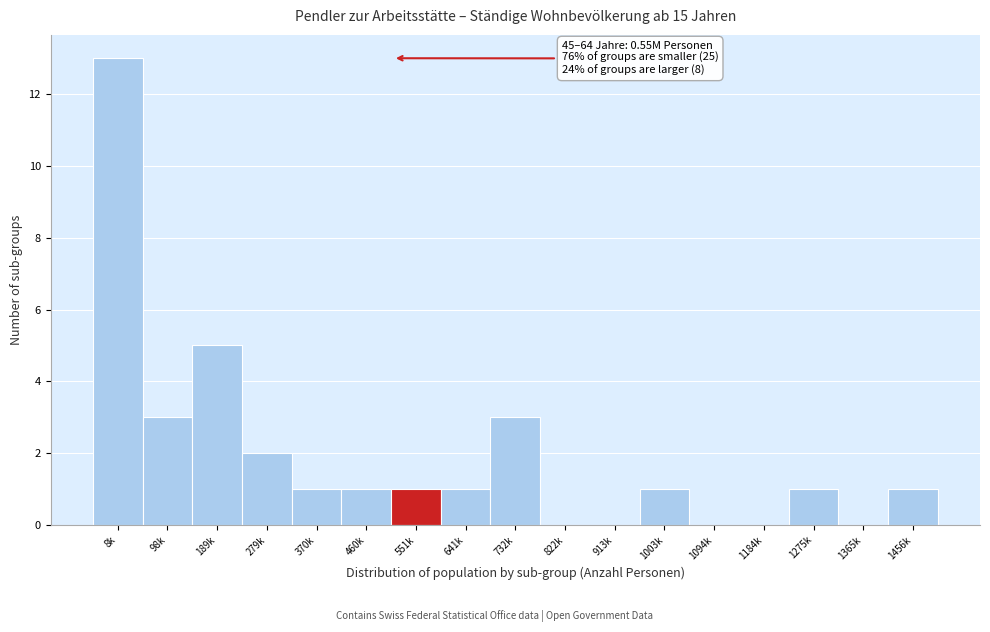

Reading right to left, extract all data points from this chart.

1456k=1	1365k=0	1275k=1	1184k=0	1094k=0	1003k=1	913k=0	822k=0	732k=3	641k=1	551k=1	460k=1	370k=1	279k=2	189k=5	98k=3	8k=13